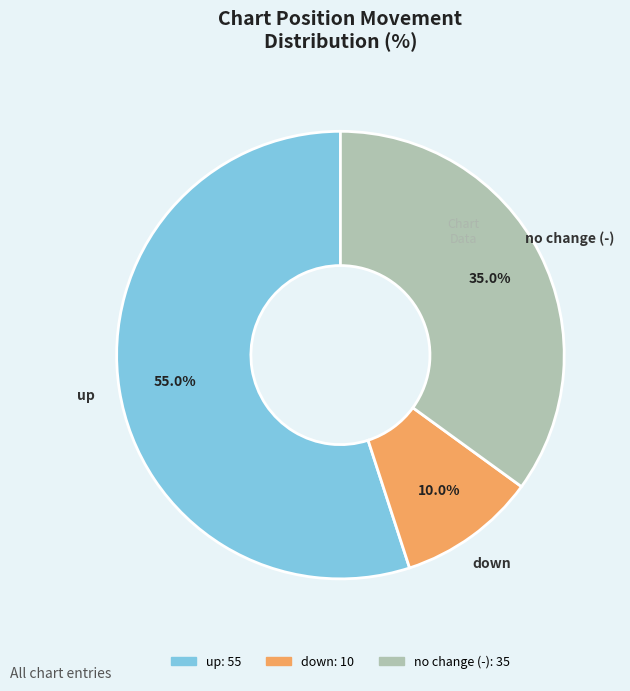

Is there a majority slice in this chart?

Yes